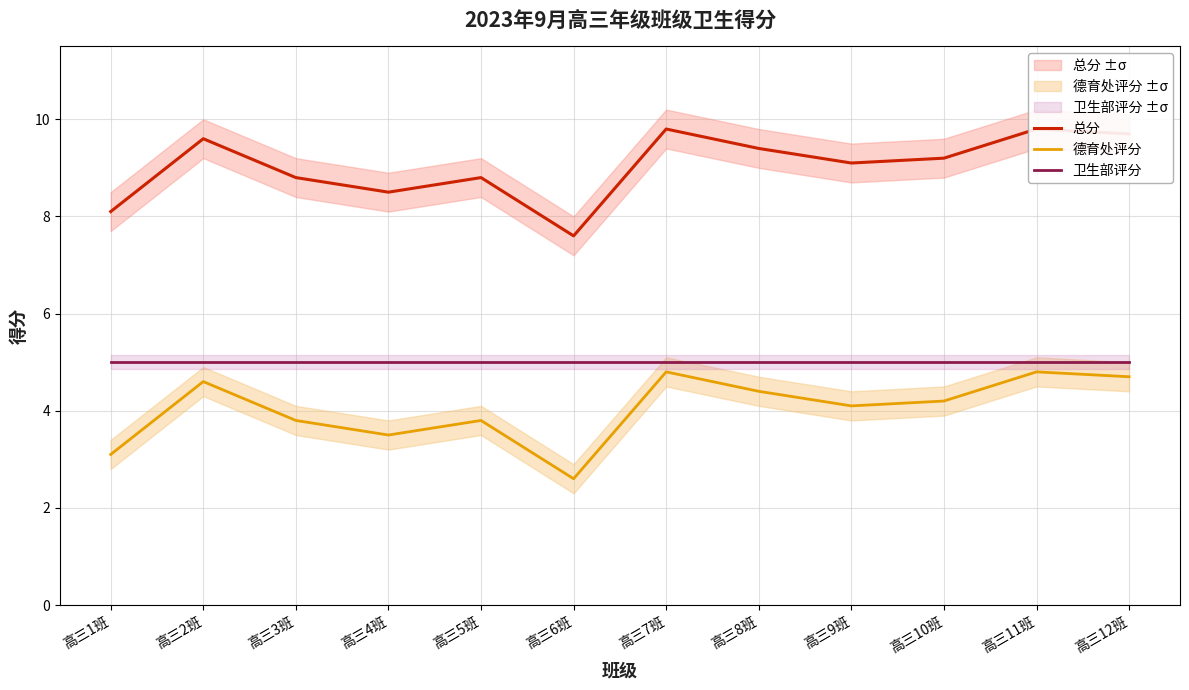

At which category is the sum across all series the highest?

高三7班